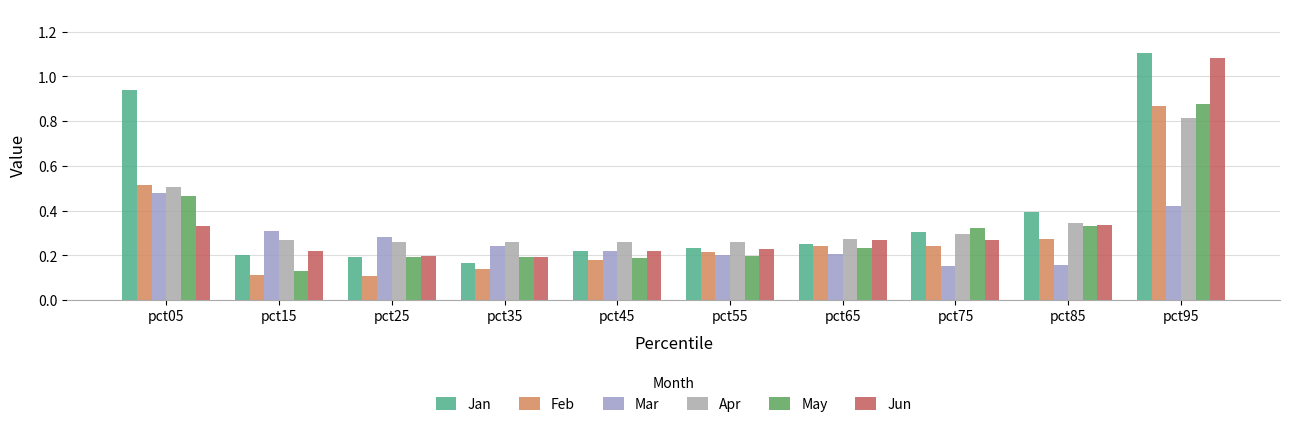

At pct05, list the series in order from smallest to largest.

Jun, May, Mar, Apr, Feb, Jan